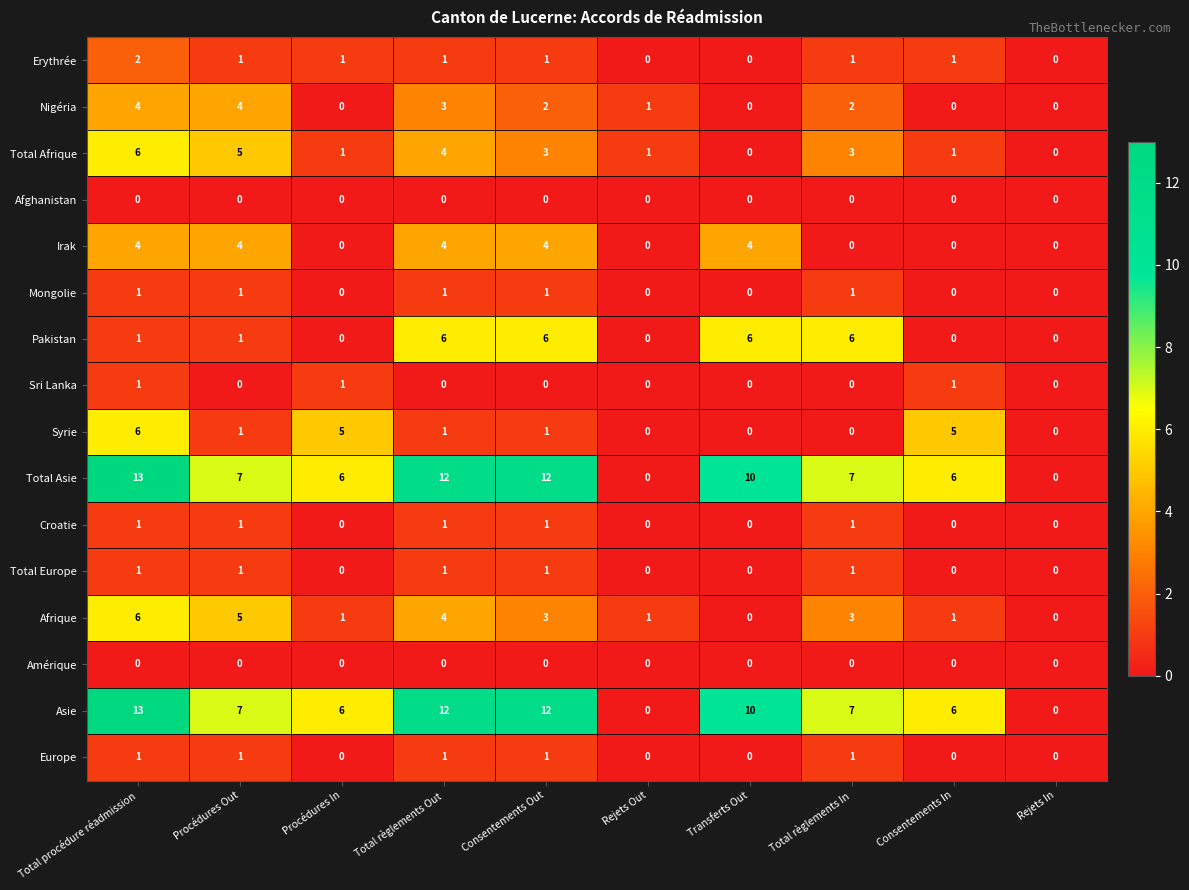

What is the total value across all series at Consentements In?

21